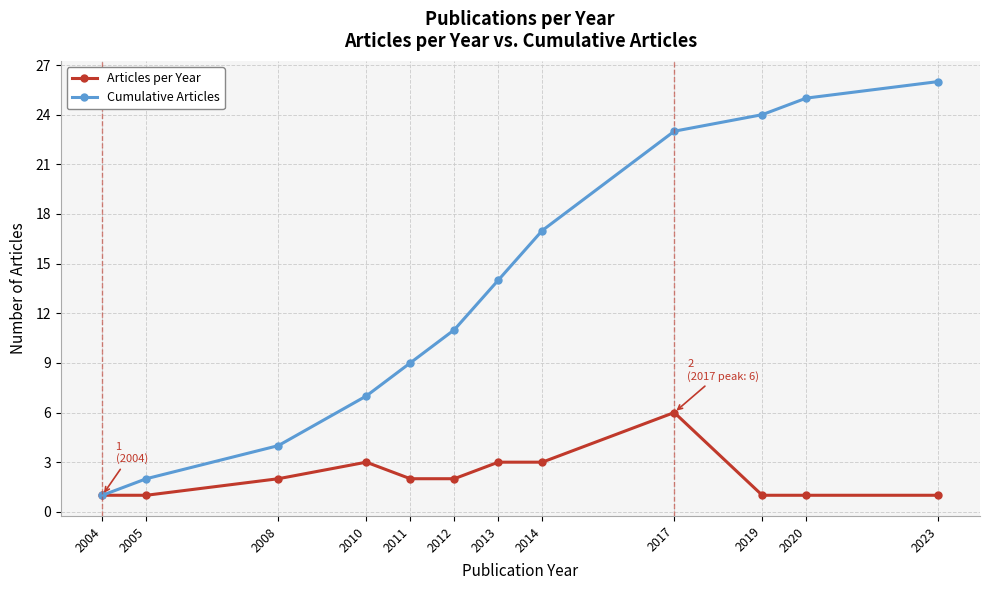

Reading left to right, transcribe all the data shown in this chart.

Articles per Year: 1	1	2	3	2	2	3	3	6	1	1	1
Cumulative Articles: 1	2	4	7	9	11	14	17	23	24	25	26